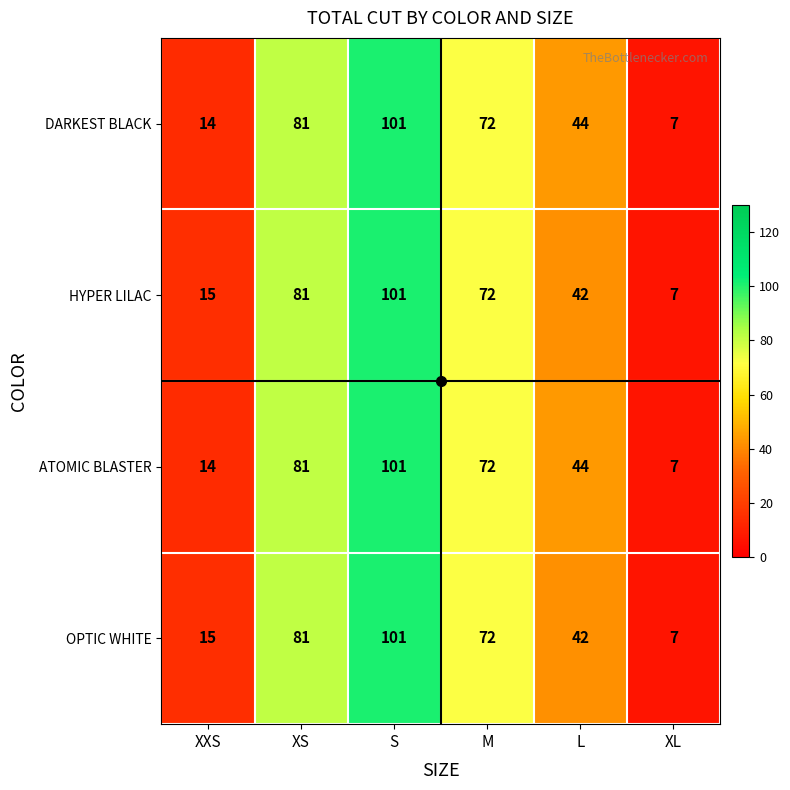

What is the maximum value for OPTIC WHITE?

101